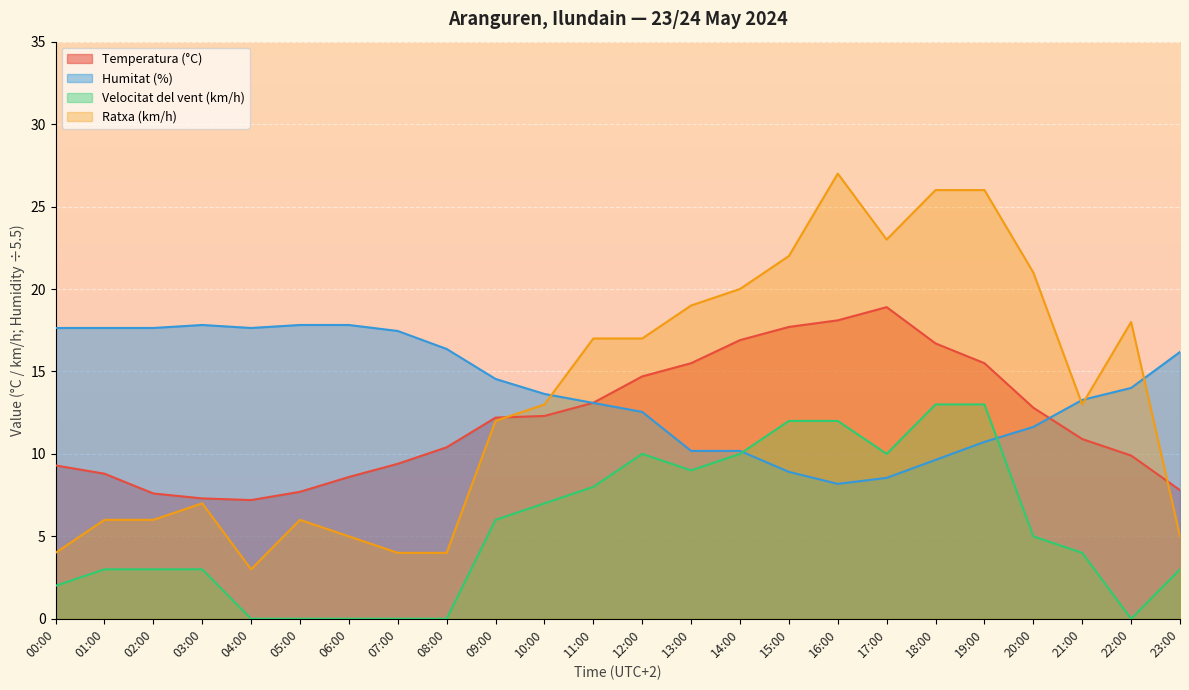

Reading left to right, what are all the values shown in this chart?

Temperatura (°C): 9.3	8.8	7.6	7.3	7.2	7.7	8.6	9.4	10.4	12.2	12.3	13.1	14.7	15.5	16.9	17.7	18.1	18.9	16.7	15.5	12.8	10.9	9.9	7.8
Humitat (%): 17.6	17.6	17.6	17.8	17.6	17.8	17.8	17.5	16.4	14.5	13.6	13.1	12.5	10.2	10.2	8.9	8.2	8.5	9.6	10.7	11.6	13.3	14.0	16.2
Velocitat del vent (km/h): 2.0	3.0	3.0	3.0	0.0	0.0	0.0	0.0	0.0	6.0	7.0	8.0	10.0	9.0	10.0	12.0	12.0	10.0	13.0	13.0	5.0	4.0	0.0	3.0
Ratxa (km/h): 4.0	6.0	6.0	7.0	3.0	6.0	5.0	4.0	4.0	12.0	13.0	17.0	17.0	19.0	20.0	22.0	27.0	23.0	26.0	26.0	21.0	13.0	18.0	5.0